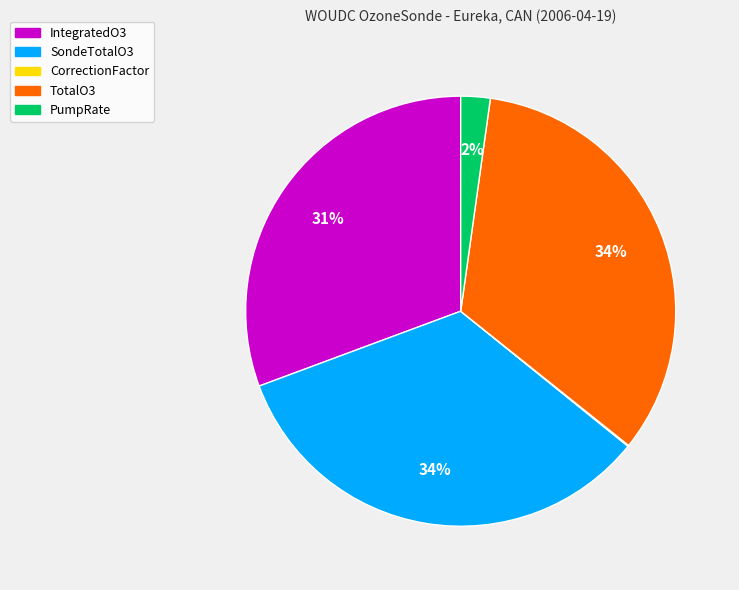

Is there a majority slice in this chart?

No